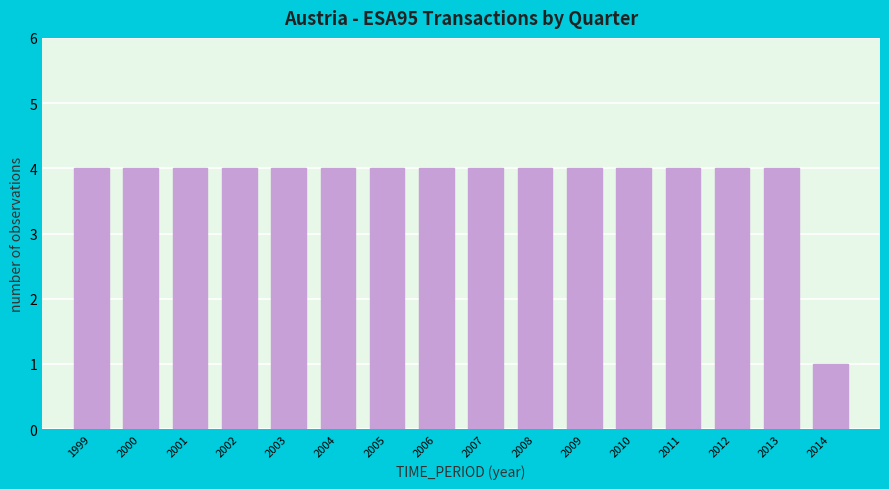

Reading right to left, extract all data points from this chart.

1	4	4	4	4	4	4	4	4	4	4	4	4	4	4	4